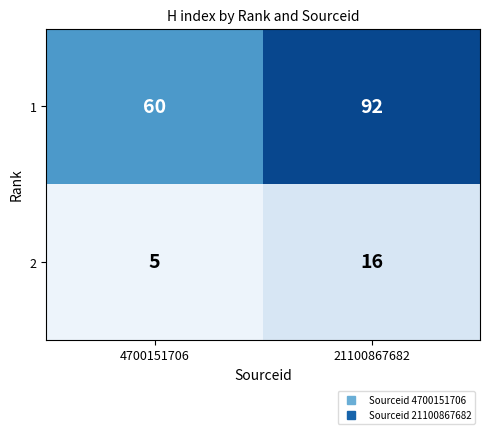

Which category has the highest value across all series?

21100867682